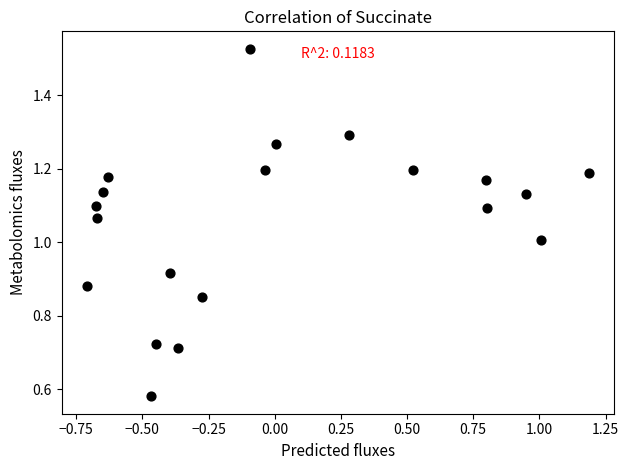

What is the range of X values (max minus min)?

1.9